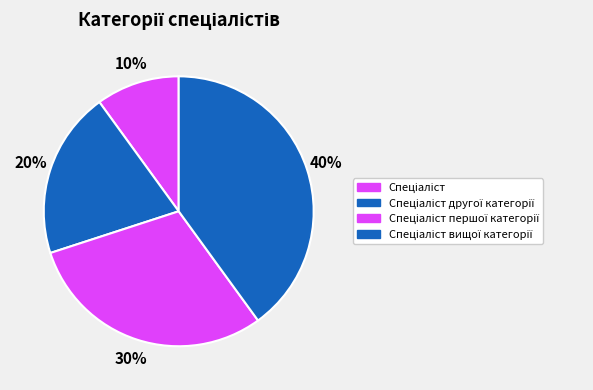

To the nearest percent, what is the difference between the largest and smallest slice percentages?

30%